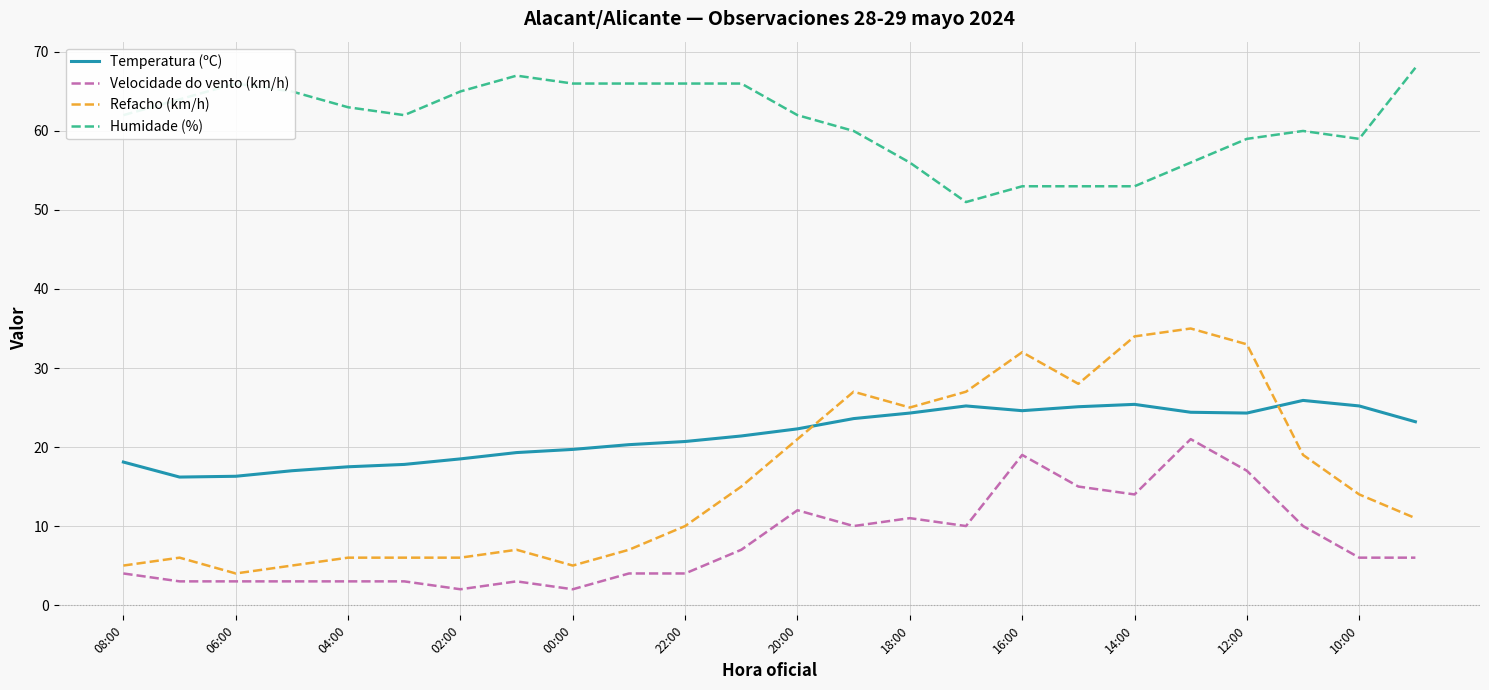

What is the minimum value shown in the chart?

2.0